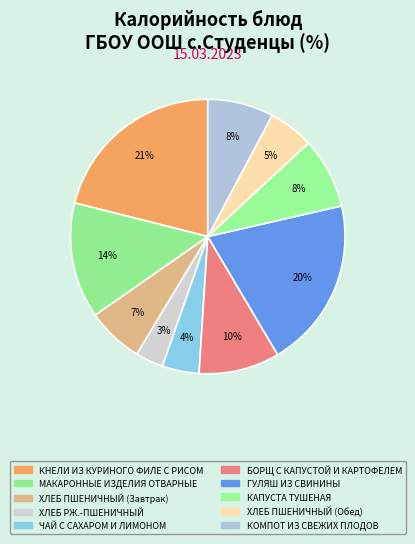

True or false: МАКАРОННЫЕ ИЗДЕЛИЯ ОТВАРНЫЕ accounts for 6% of the total.

False